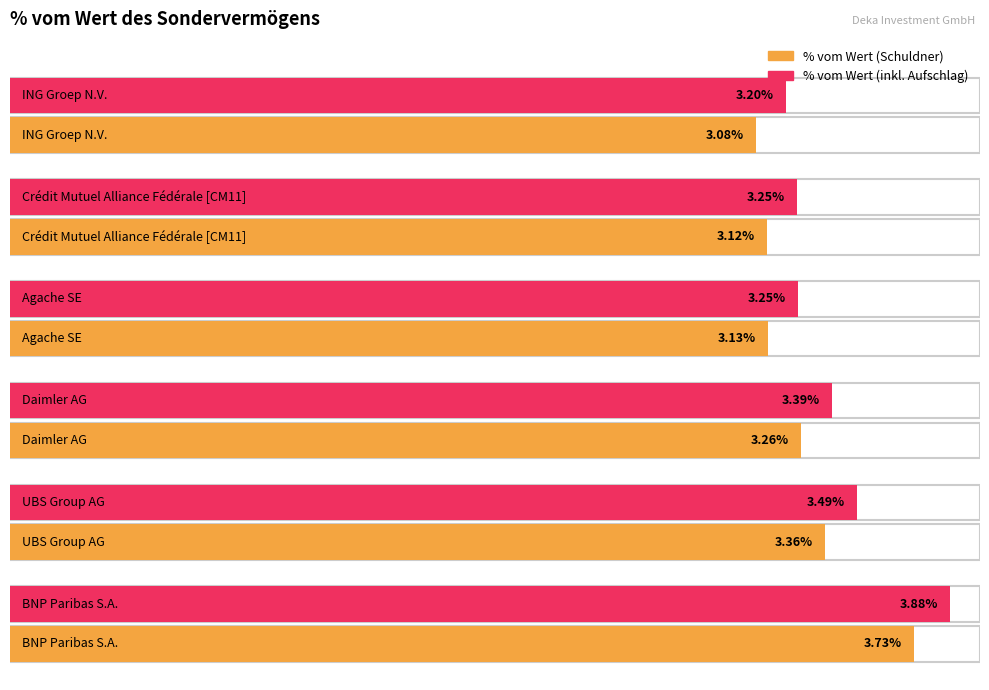

Reading left to right, extract all data points from this chart.

BNP Paribas S.A.=3.7	UBS Group AG=3.4	Daimler AG=3.3	Agache SE=3.1	Crédit Mutuel Alliance Fédérale [CM11]=3.1	ING Groep N.V.=3.1